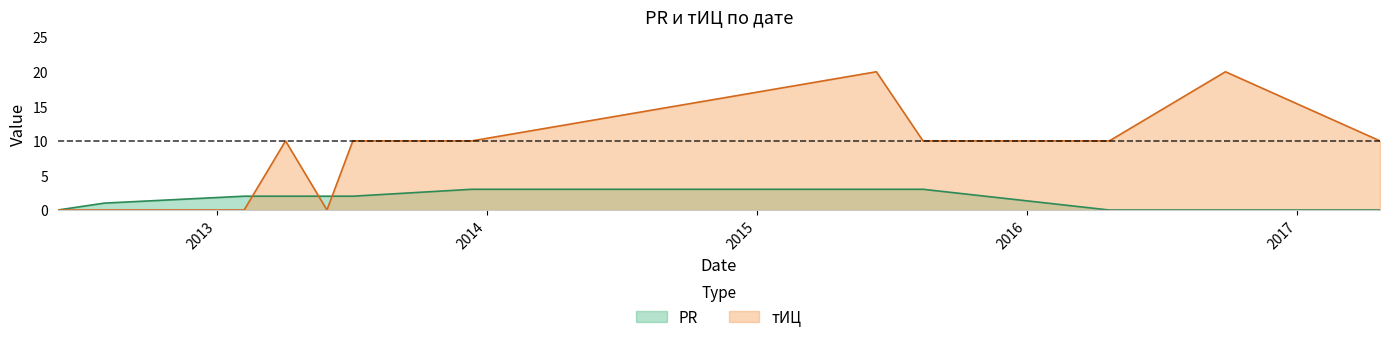

Which series has the largest range (max minus min)?

тИЦ